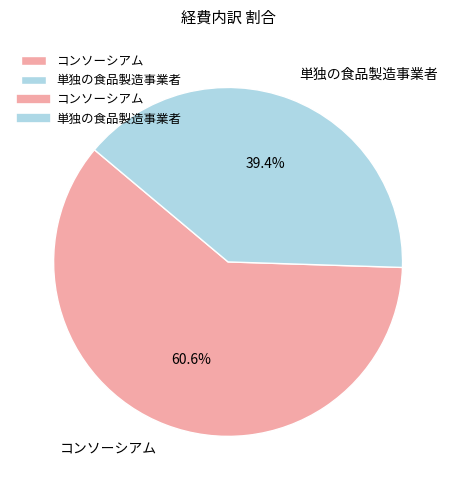

Which category has the biggest portion of the pie?

コンソーシアム